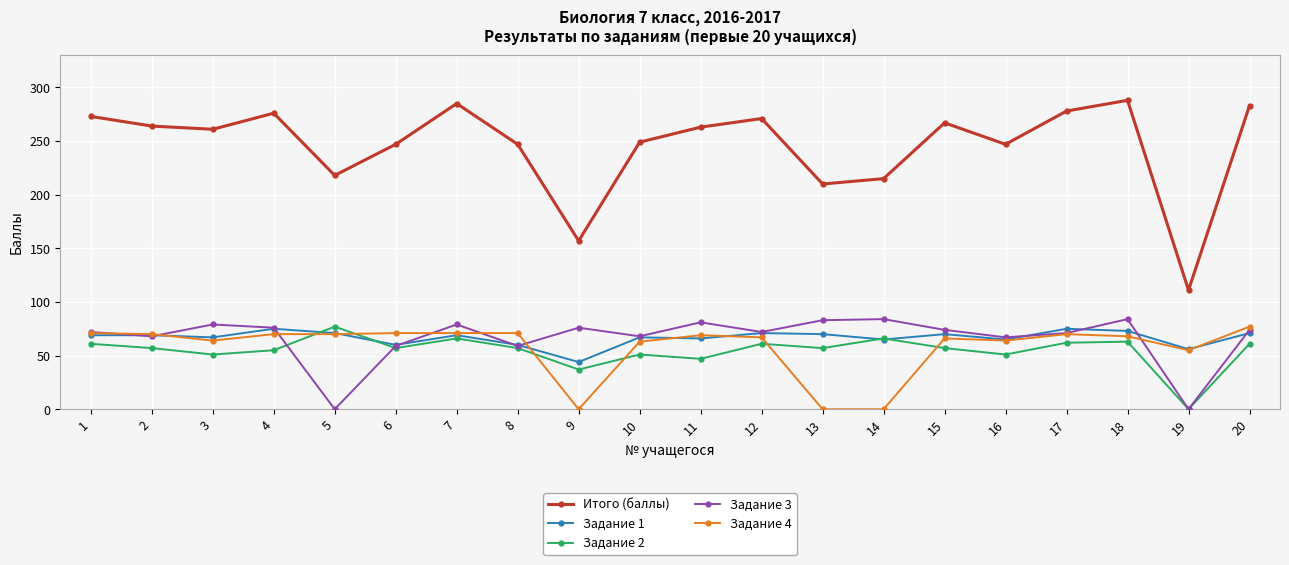

What is the value of the Итого (баллы) point at the 11th from the left?

263